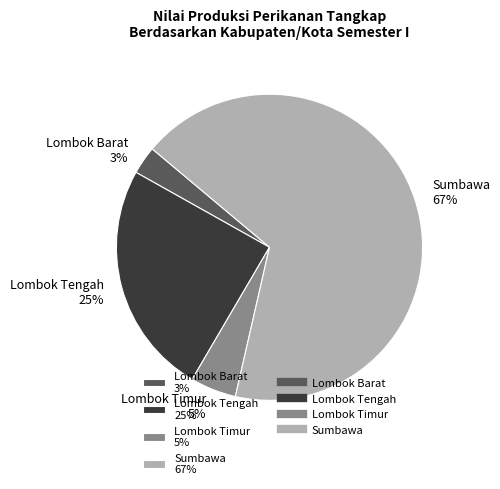

Combined, do Sumbawa 67% and Lombok Timur 5% account for over 50%?

Yes